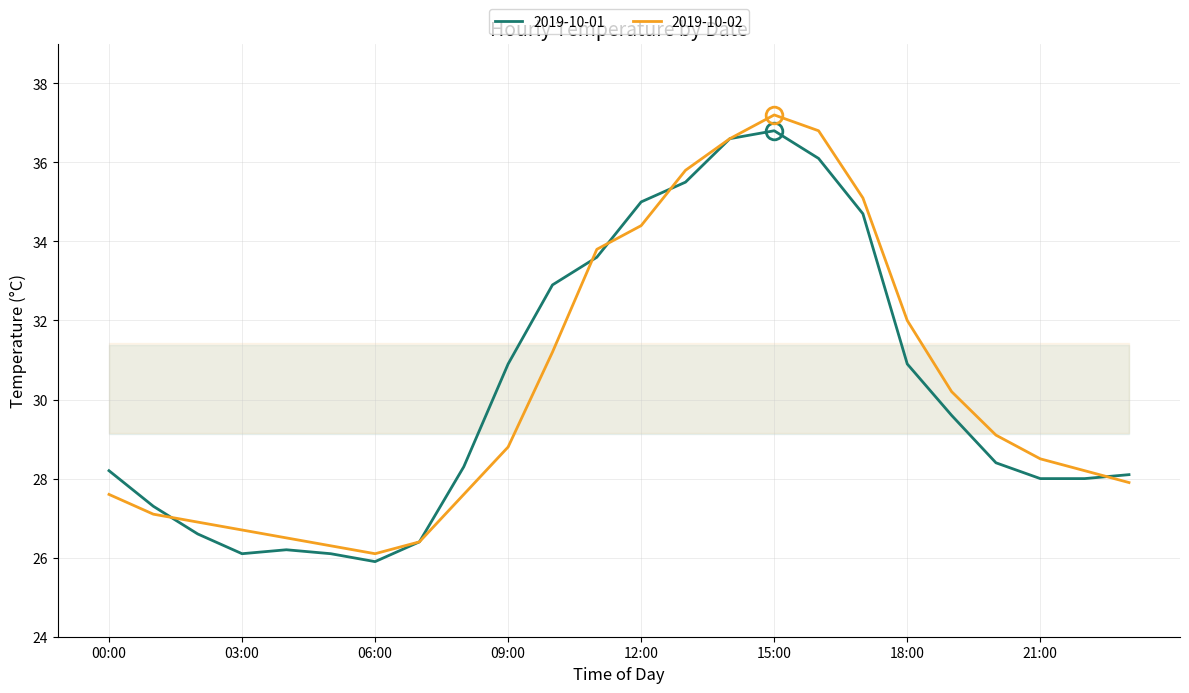

Does the chart have visible grid lines?

Yes